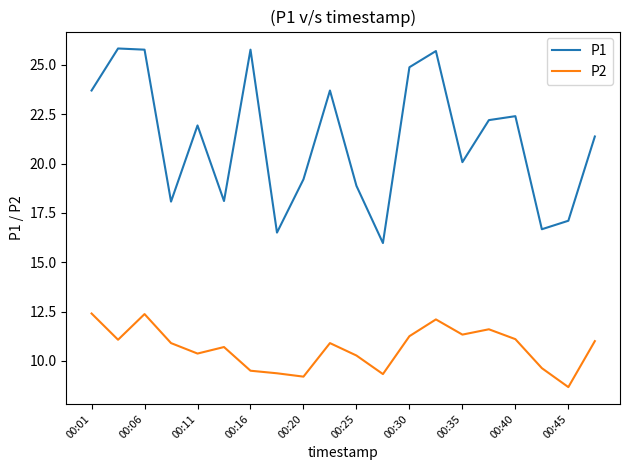

True or false: P1 and P2 cross at least once.

False